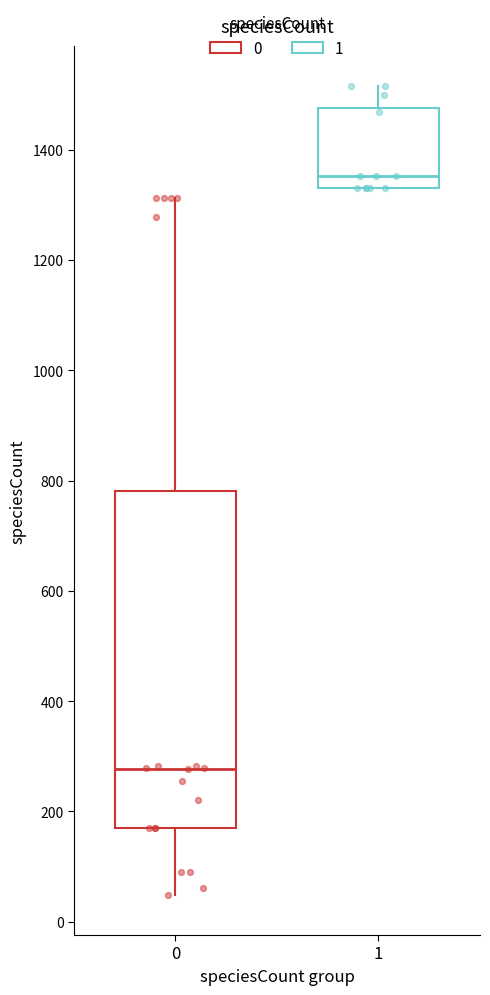

Which box has the lowest median line?

0